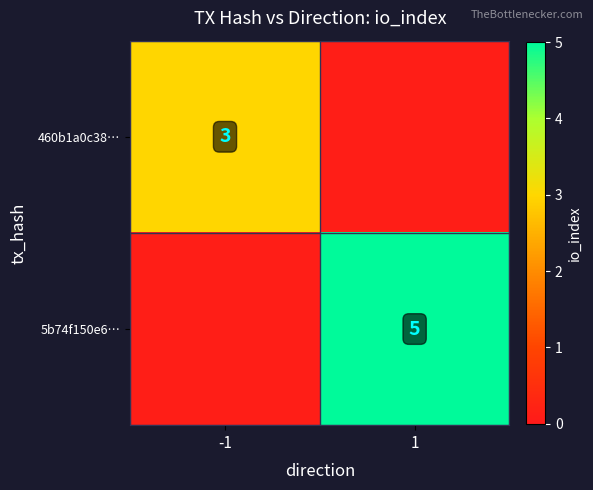

What is the difference between the highest and lowest values at -1?

2.9